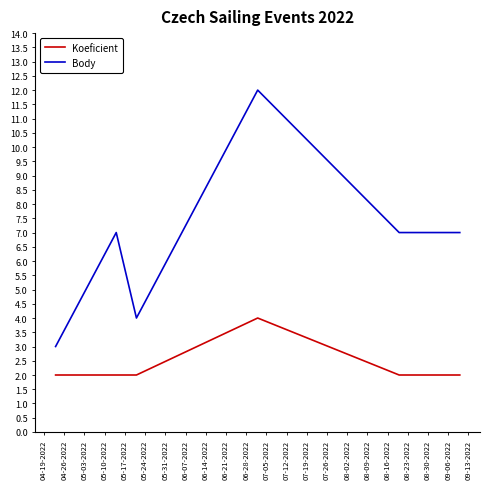

True or false: Koeficient and Body intersect in this chart.

False